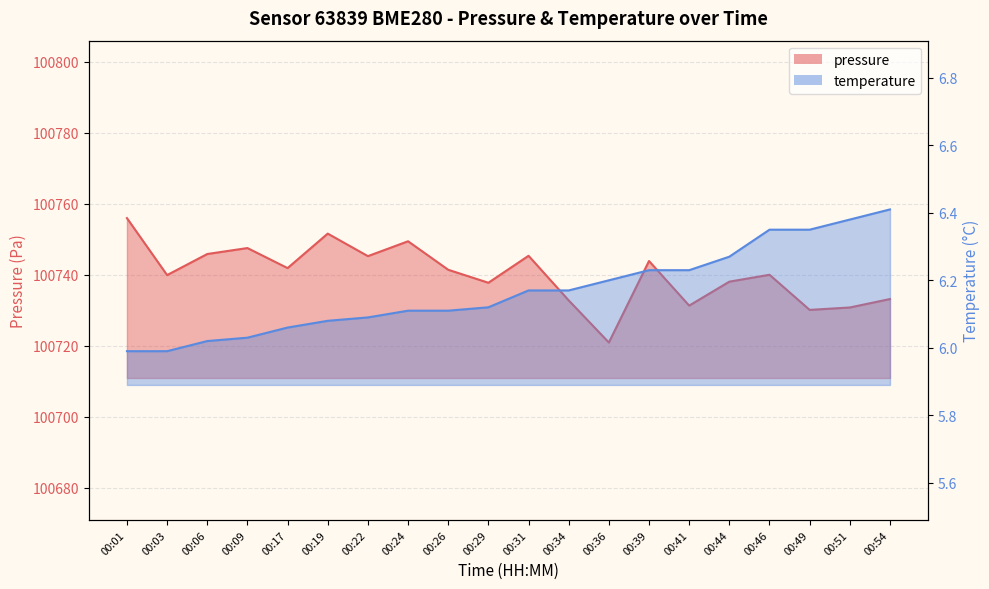

What is the highest value of the temperature series?

6.4